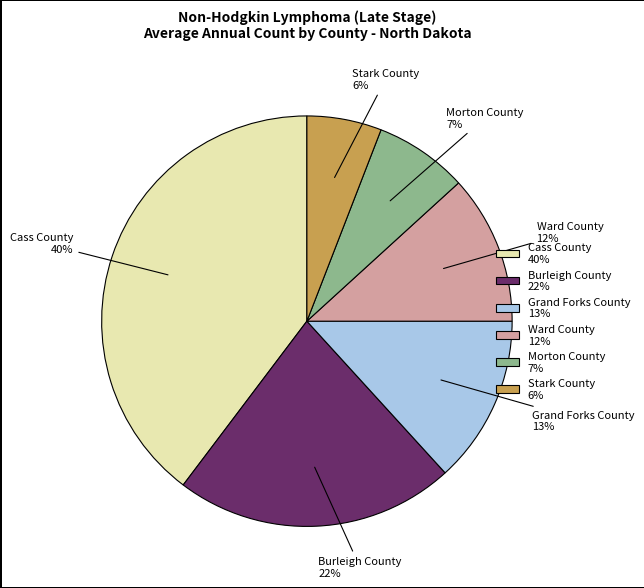

Is it true that Cass County is 40% of the pie?

True